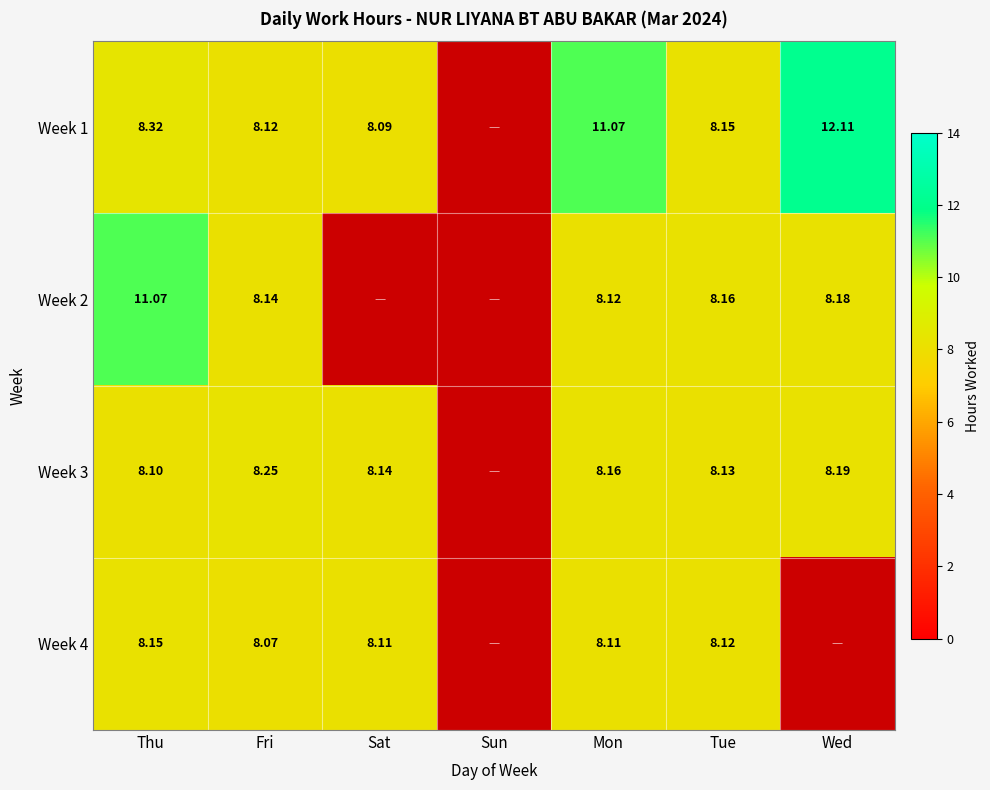

Is the value of Week 4 at Fri greater than the value of Week 1 at Mon?

No